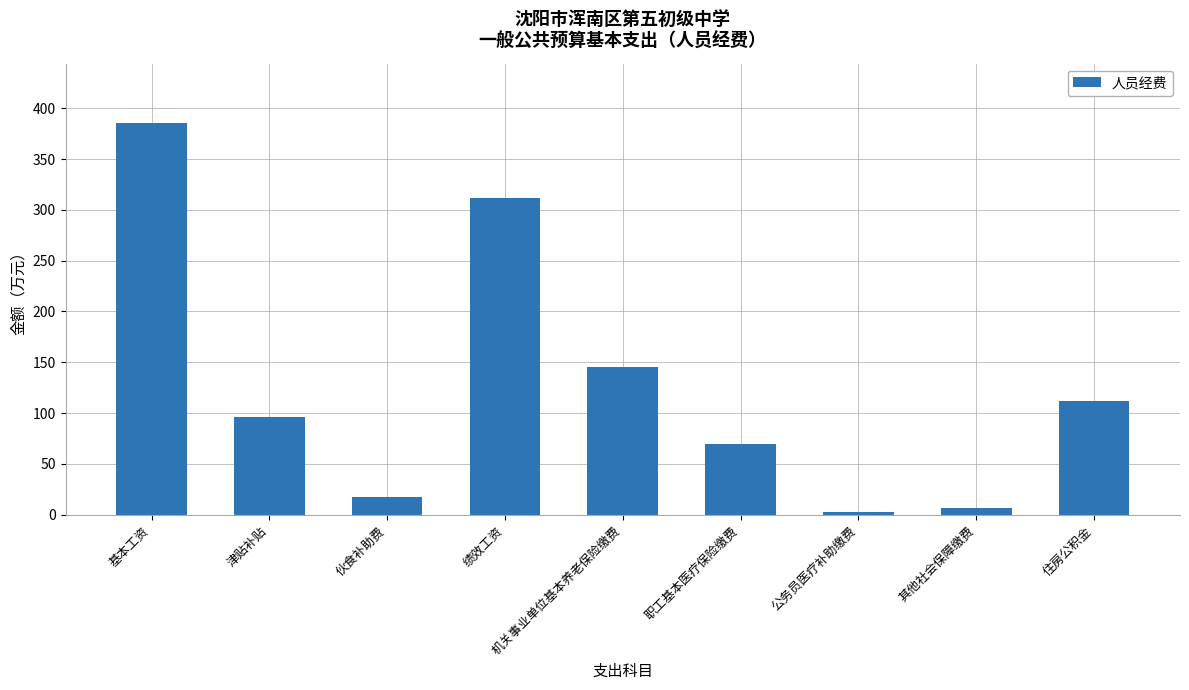

What is the label of the 6th bar from the left?

职工基本医疗保险缴费